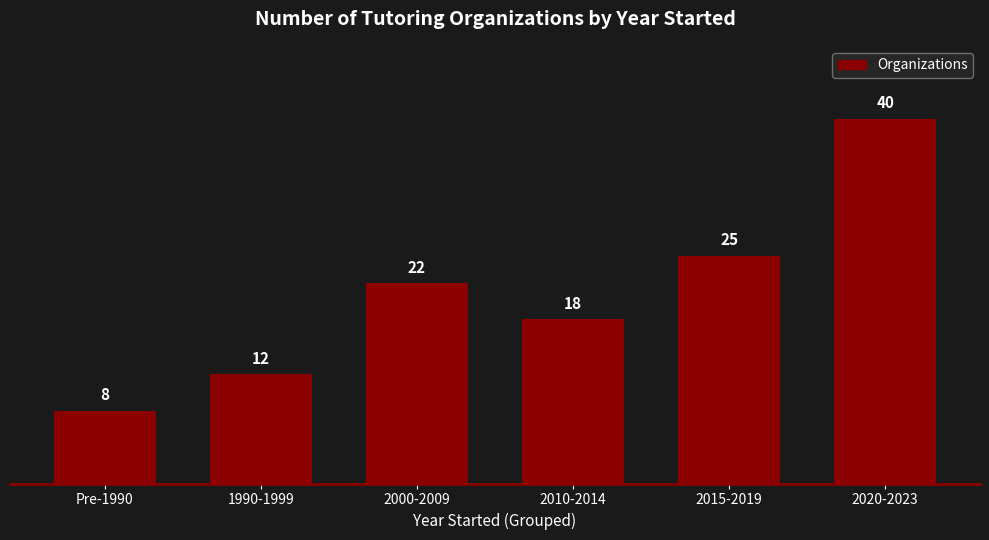

Reading left to right, what are all the values shown in this chart?

8	12	22	18	25	40